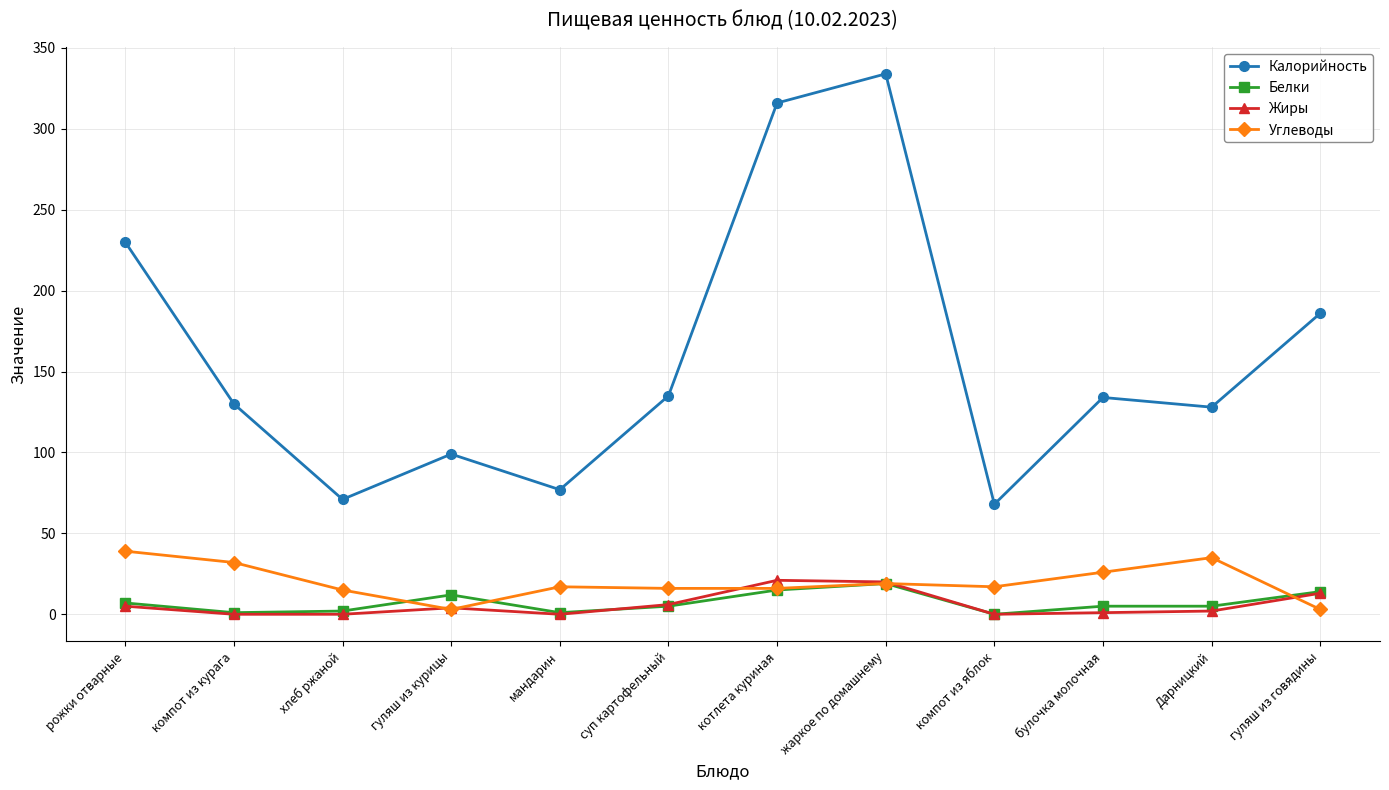

At which category does Калорийность reach its first local valley?

хлеб ржаной